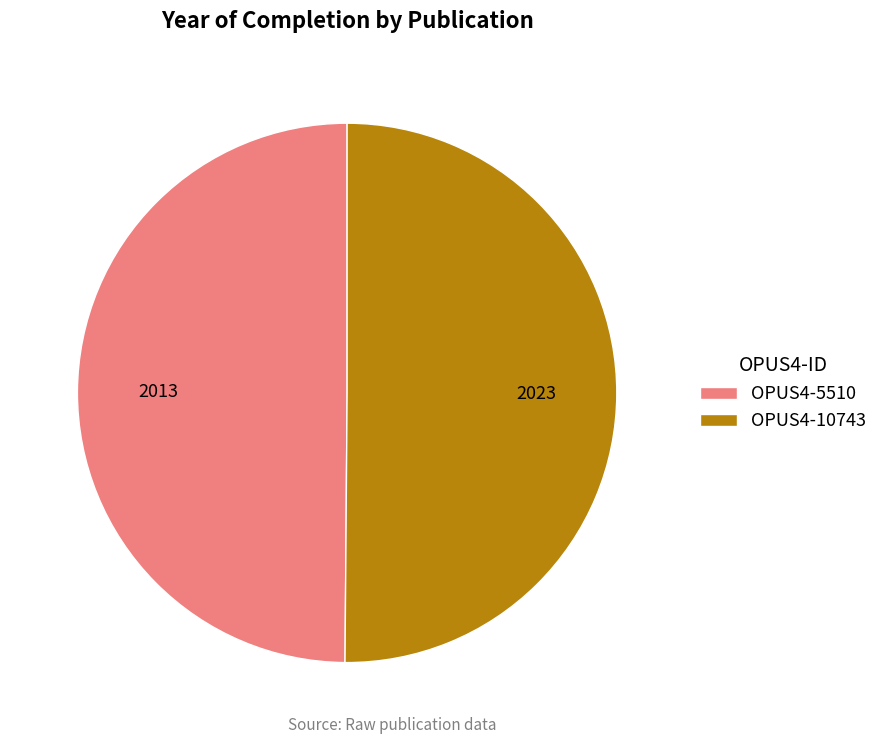

The OPUS4-5510 slice represents 50% of the pie. True or false?

True